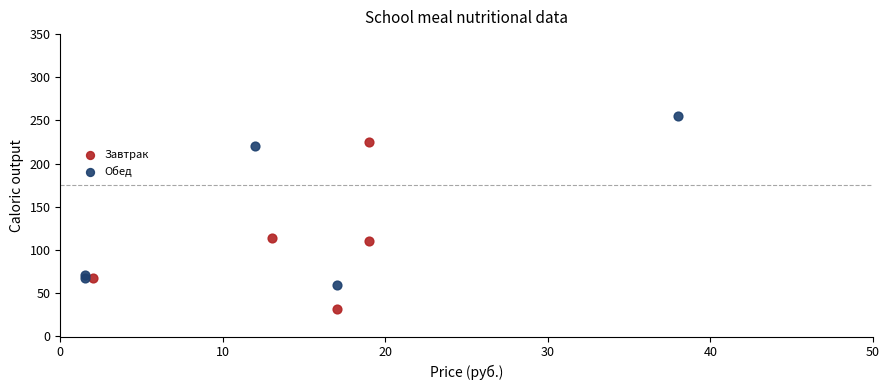

Which series contains the lowest Y value?

Завтрак